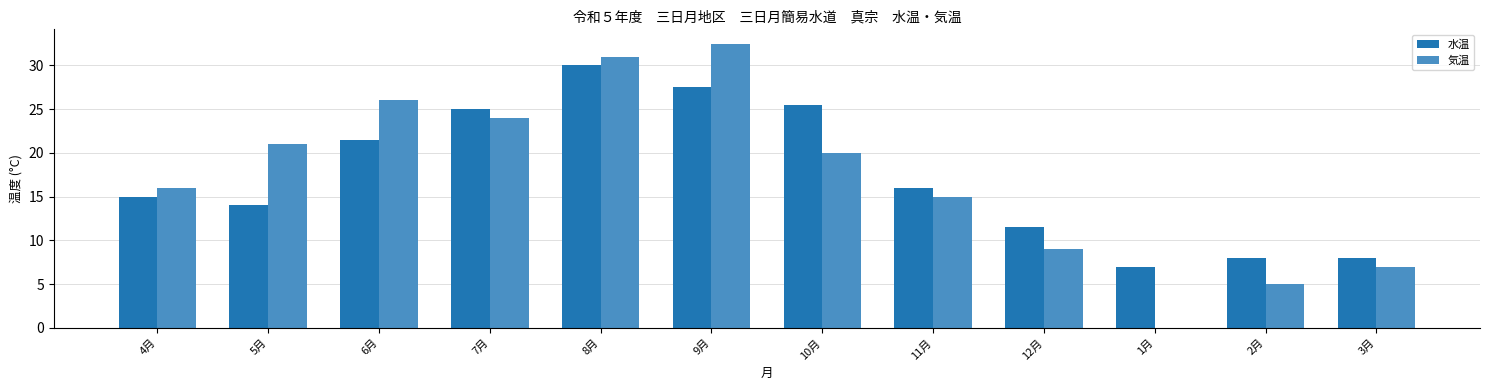

What is the sum of all 水温 values?

209.0